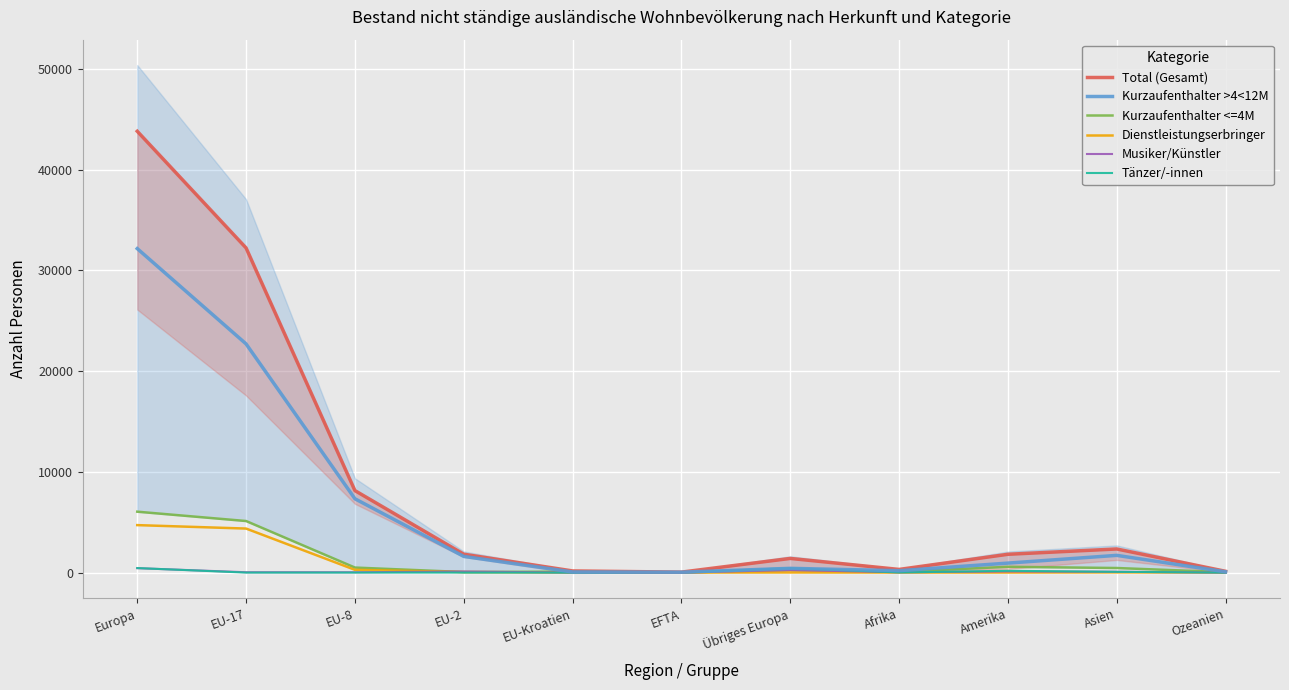

True or false: Total (Gesamt) has a value of 69 at Ozeanien.

False